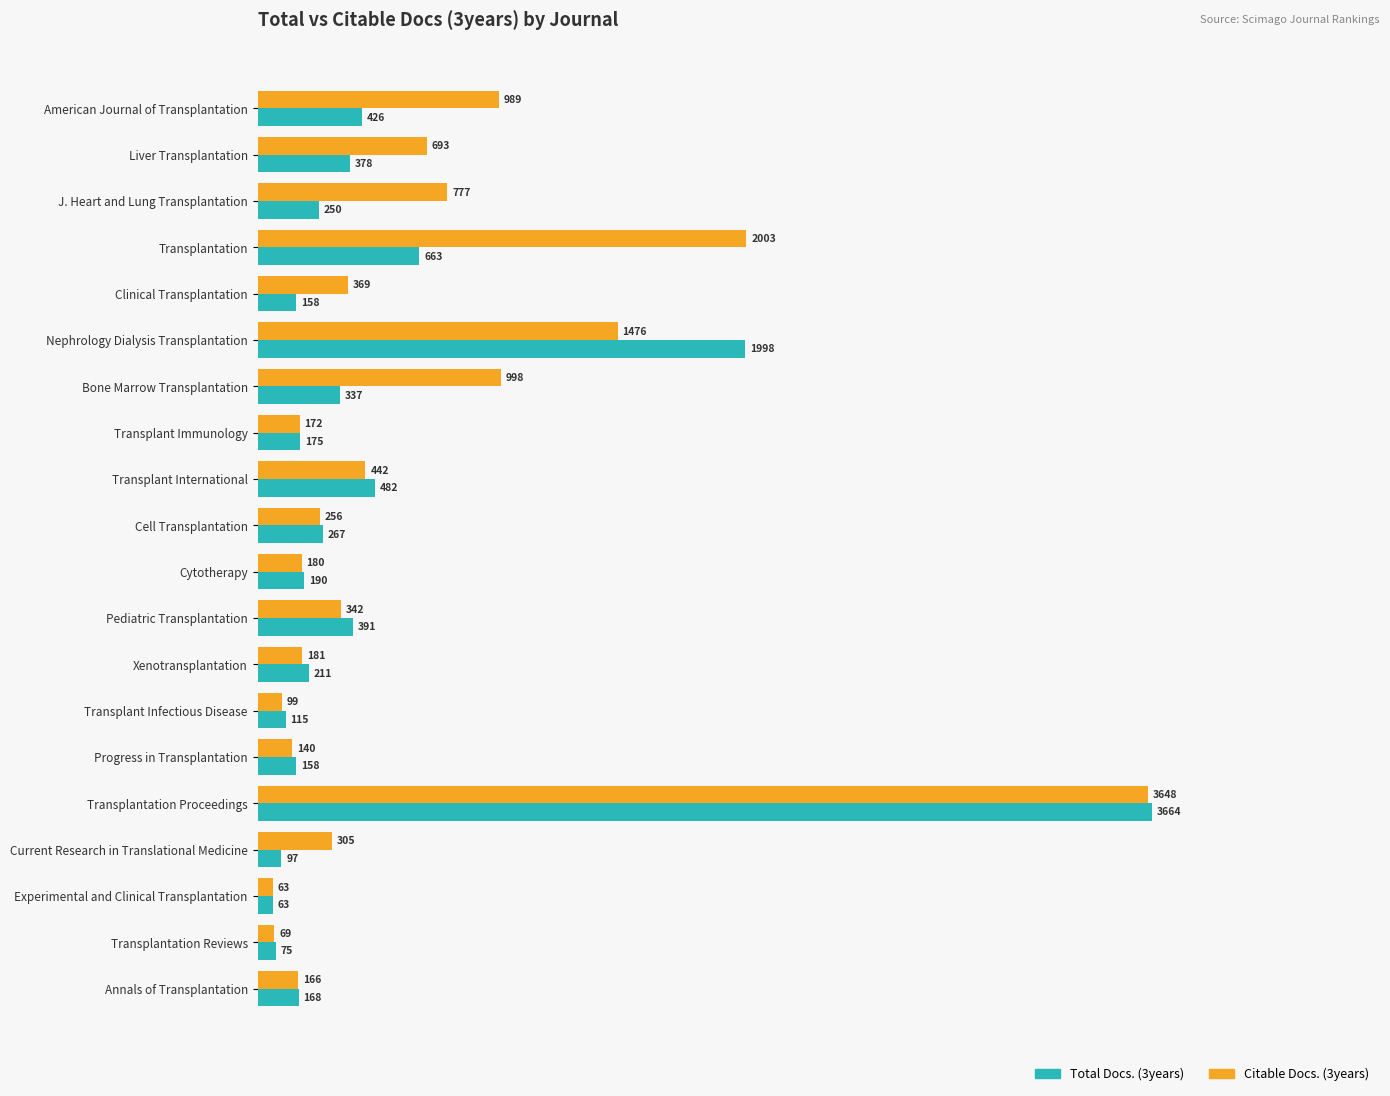

What is the spread (max minus min) of values at Clinical Transplantation?

211